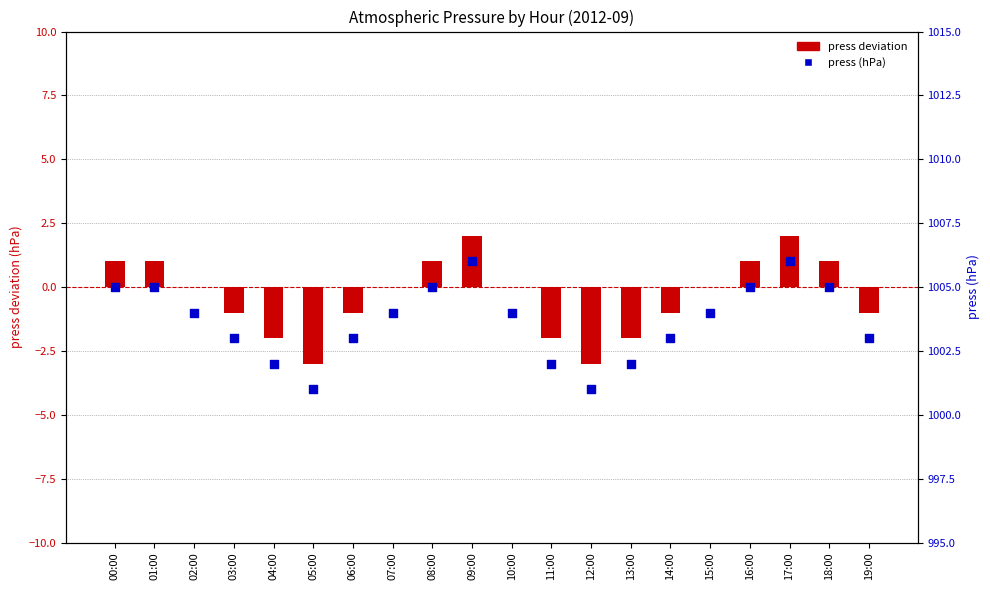

At which category is the sum across all series the highest?

09:00